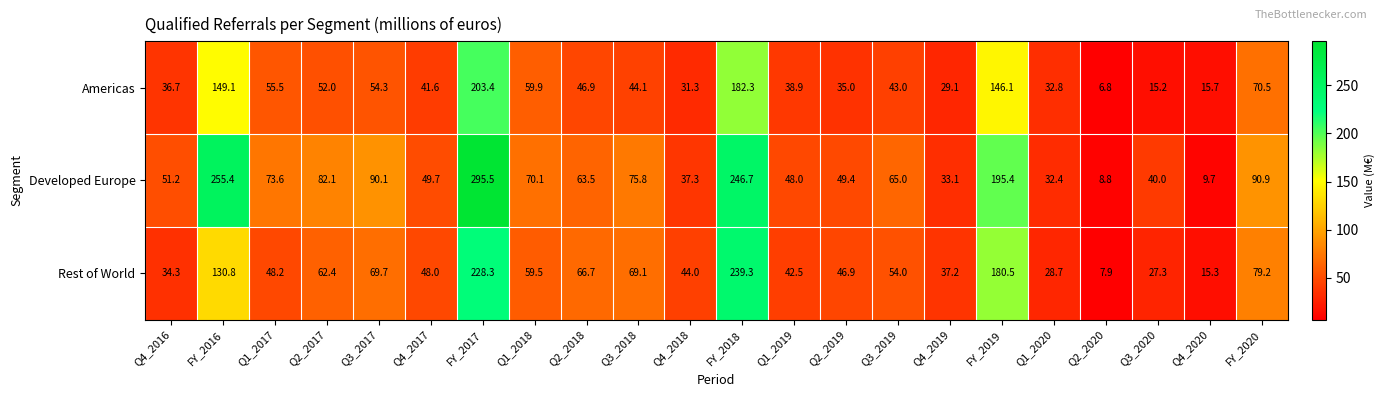

What is the average value of the Rest of World series?

73.6